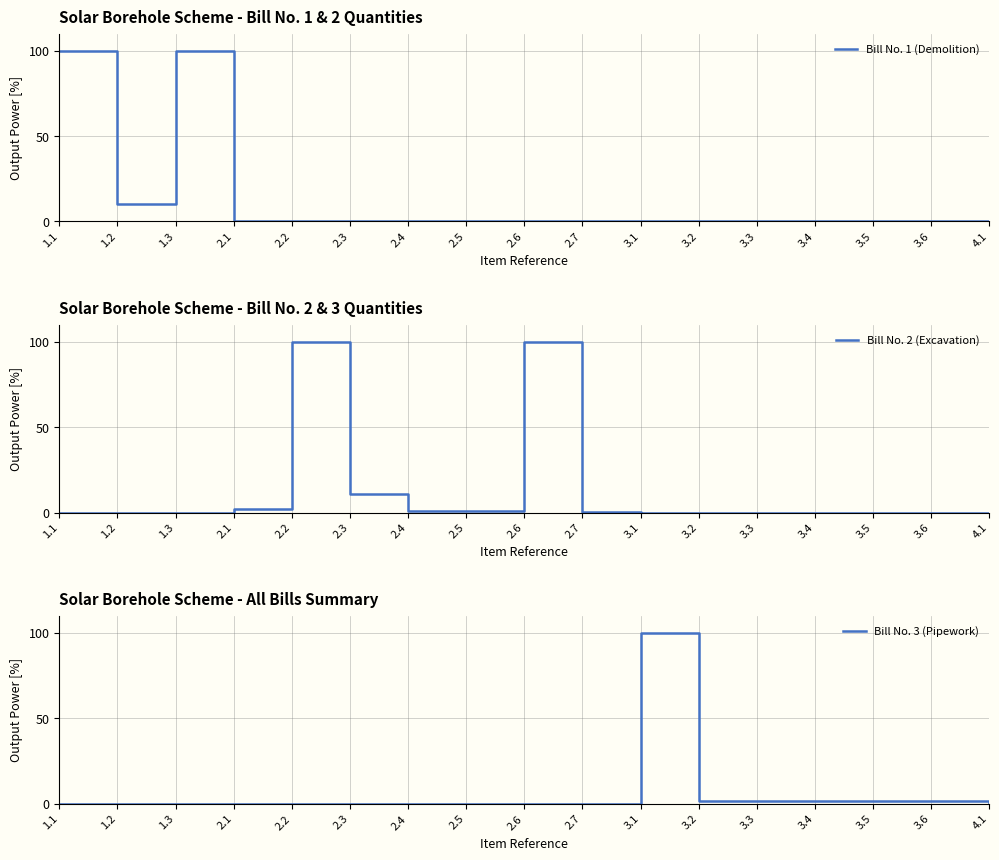

What is the highest value of the Bill No. 3 (Pipework) series?

100.0